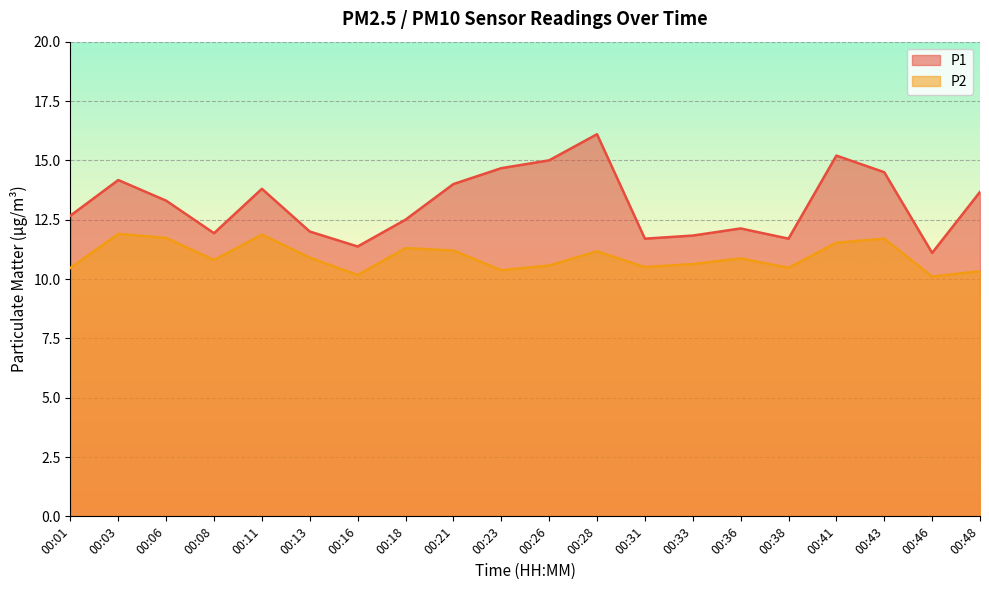

Is it true that P1 equals 18.0 at 00:33?

False